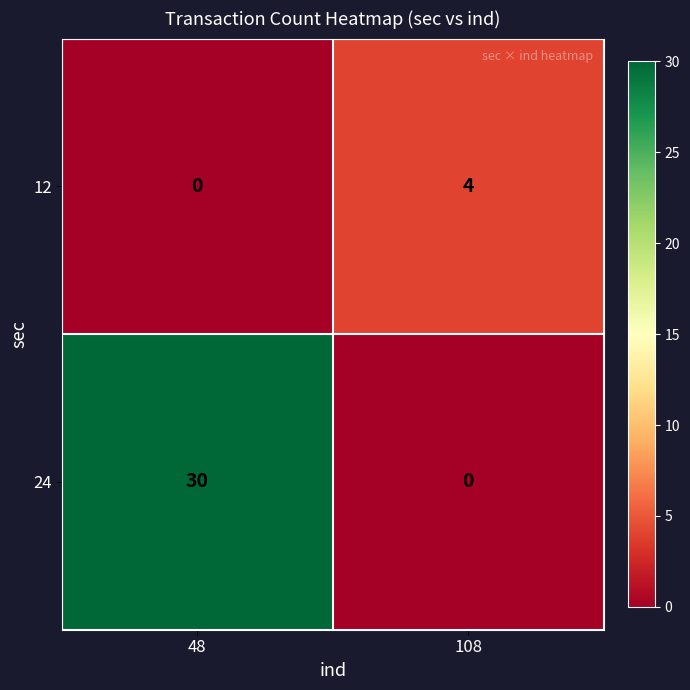

At how many categories does at least one series exceed 20?

1